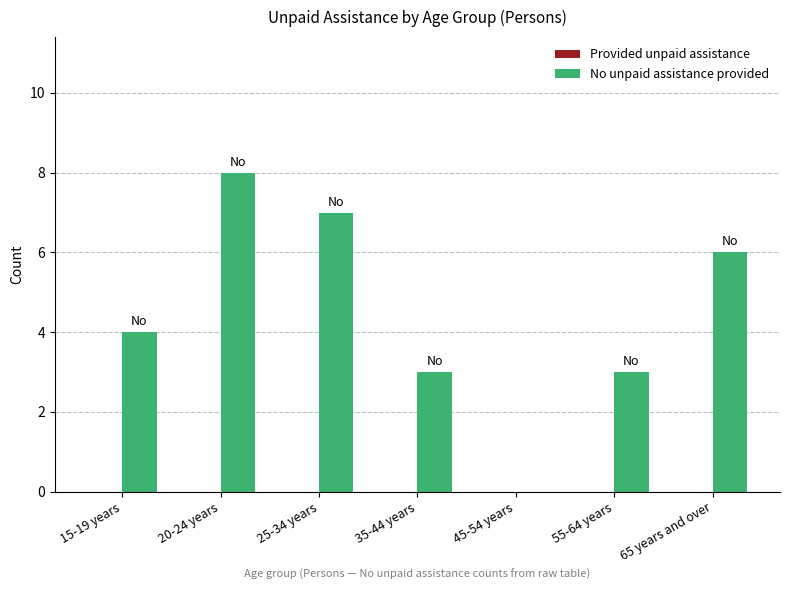

At which category does the chart reach its peak across all series?

20-24 years